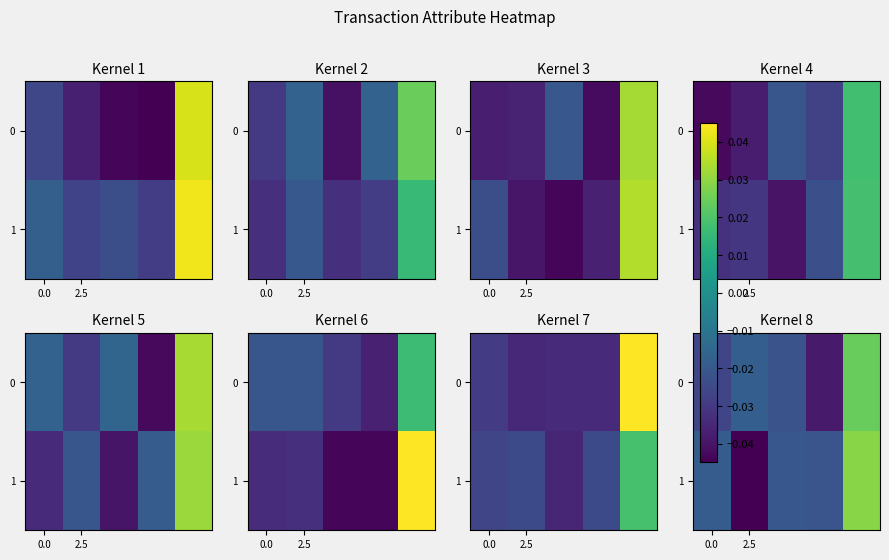

Which series has the largest total across all categories?

row_1